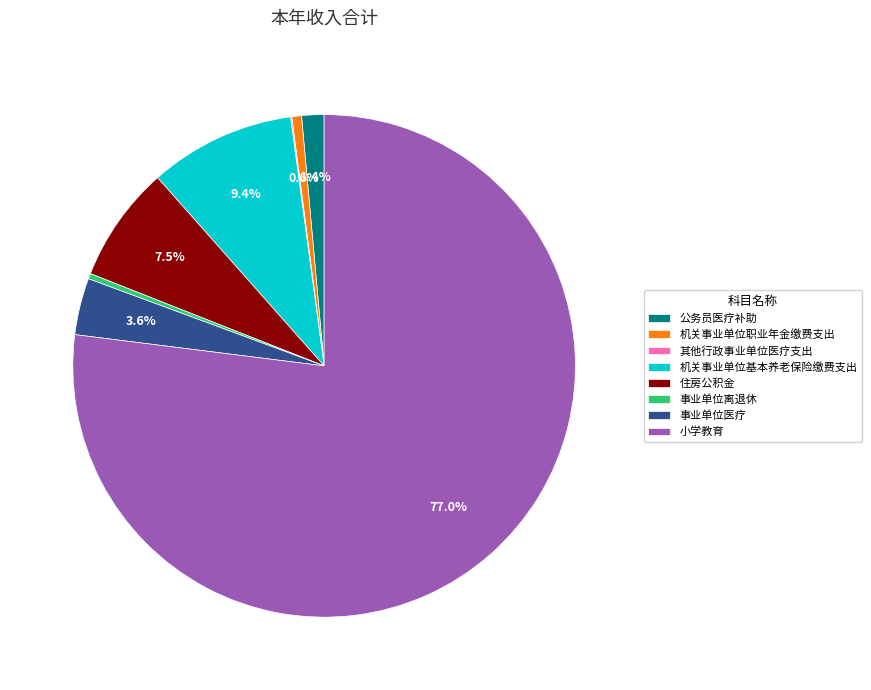

Which category accounts for the majority?

小学教育